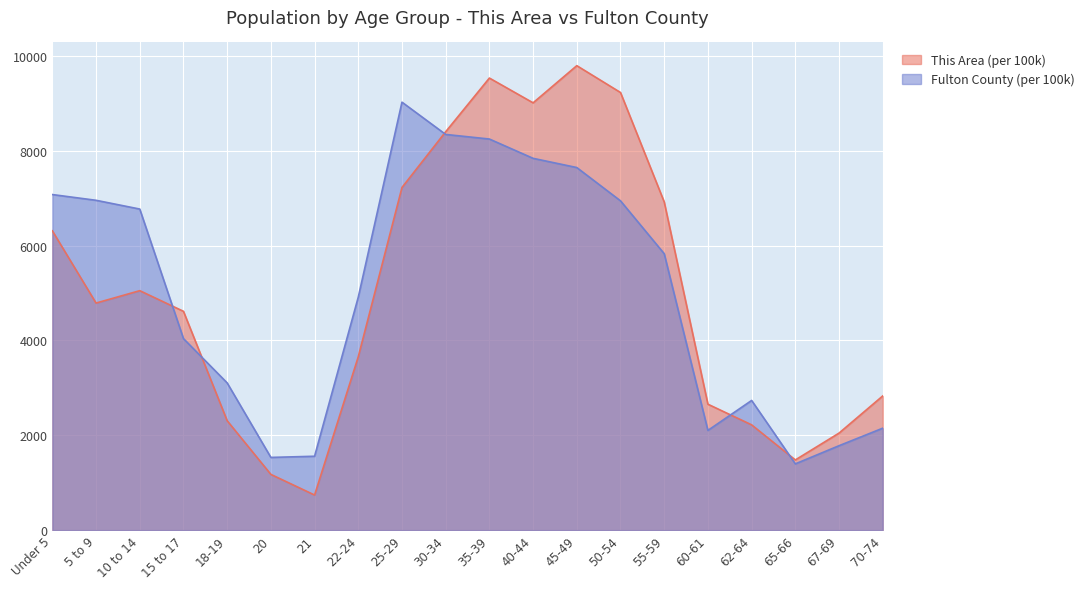

Reading left to right, list all the values displayed in this chart.

This Area: Under 5=6312.6	5 to 9=4788.9	10 to 14=5050.1	15 to 17=4614.7	18-19=2307.4	20=1175.4	21=740.1	22-24=3656.9	25-29=7226.8	30-34=8402.3	35-39=9534.2	40-44=9011.8	45-49=9795.4	50-54=9229.4	55-59=6922.1	60-61=2655.6	62-64=2220.3	65-66=1480.2	67-69=2046.1	70-74=2829.8
Fulton County: Under 5=7077.2	5 to 9=6956.1	10 to 14=6771.4	15 to 17=4039.3	18-19=3105.1	20=1533.3	21=1558.0	22-24=4913.6	25-29=9025.6	30-34=8344.9	35-39=8248.1	40-44=7841.1	45-49=7646.8	50-54=6944.6	55-59=5829.8	60-61=2103.0	62-64=2734.9	65-66=1397.3	67-69=1780.3	70-74=2149.7